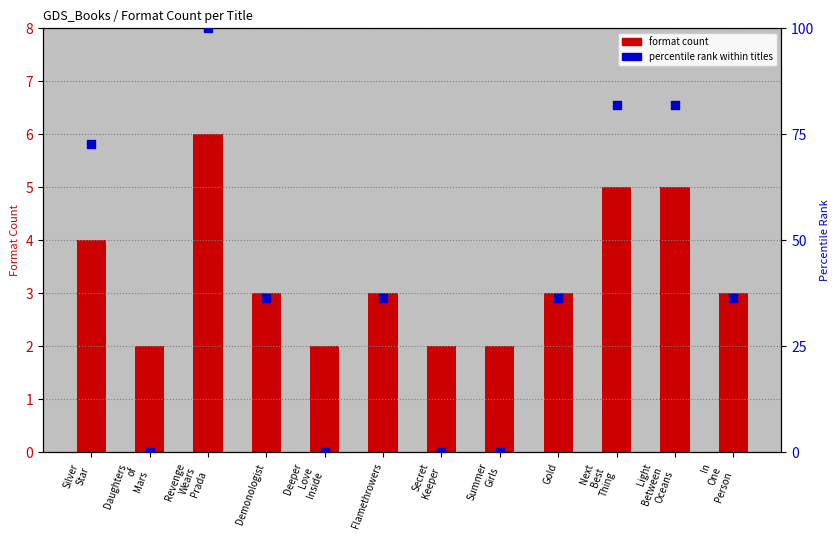

Which series has the largest Y range (max minus min)?

percentile rank within titles